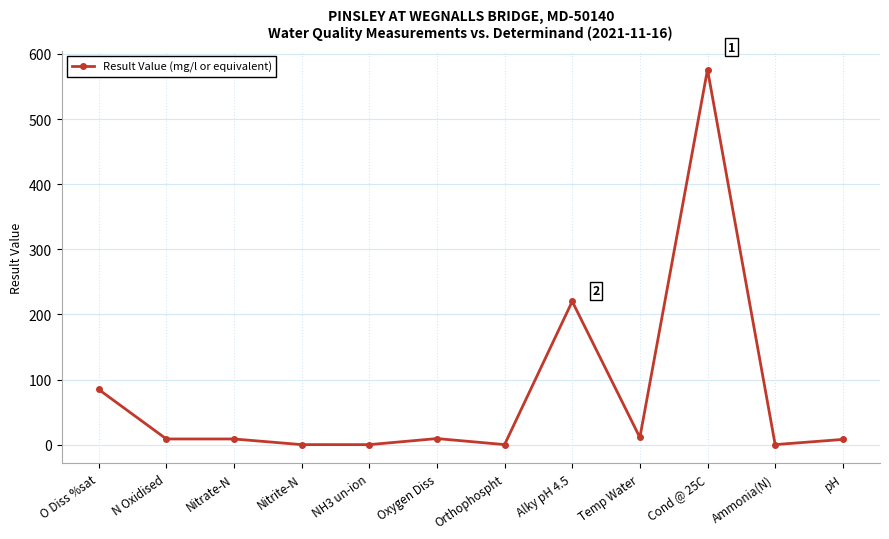

Is it true that the value at NH3 un-ion is 0.0?

True